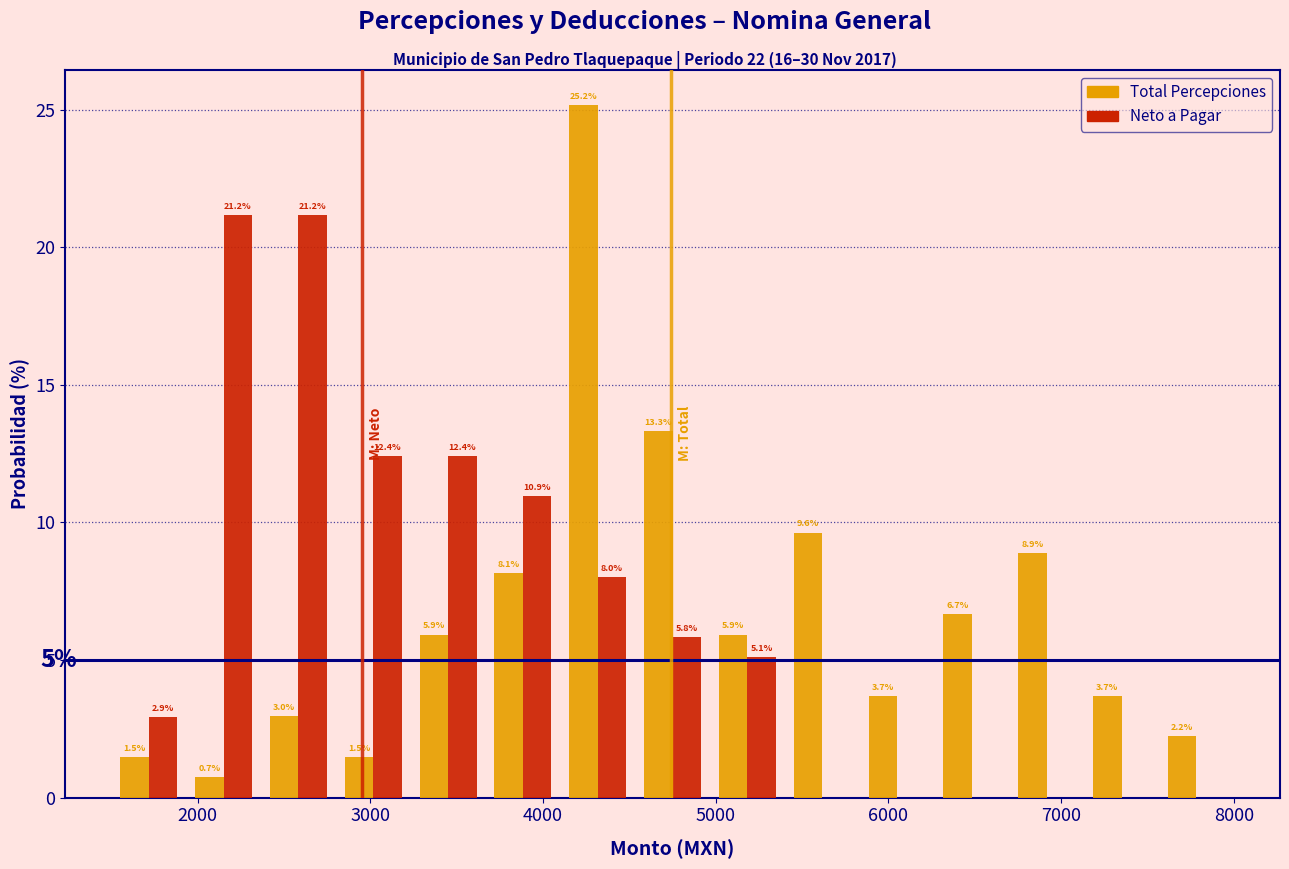

In the Total Percepciones series, which range on the x-axis has the tallest bar?

4100 to 4500